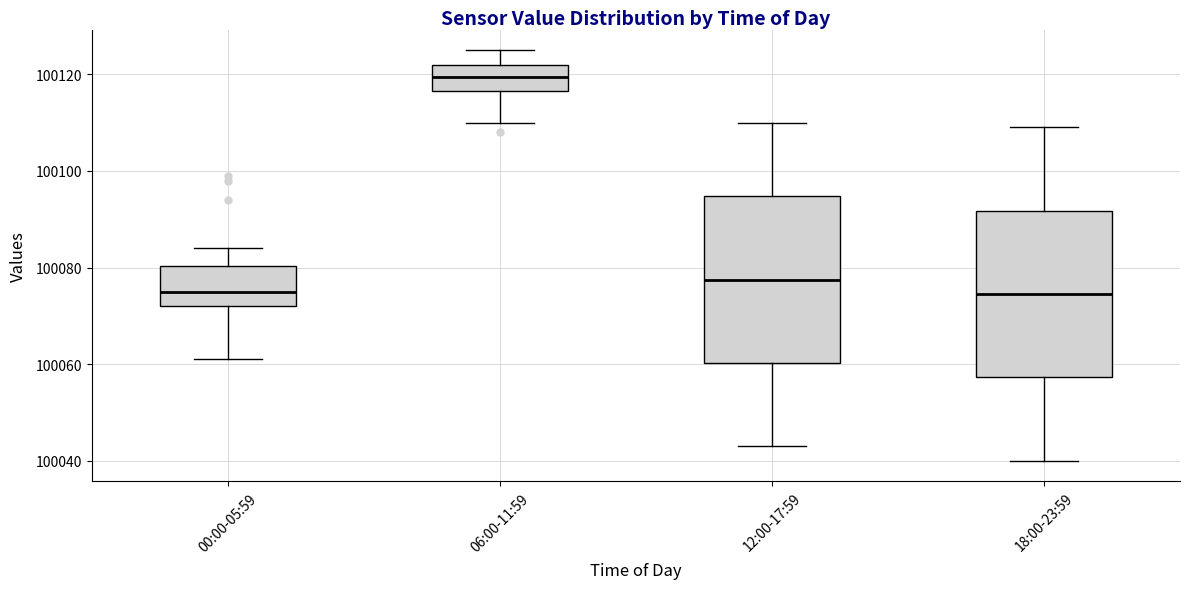

Reading left to right, read every box against the y-axis: the position of its median line, the range the box covers, and the ends of its whiskers. The values are not printed on the chart, so give them approximately, as read against the axis.

00:00-05:59: median 100076, box 100072 to 100080, whiskers 100062 to 100084
06:00-11:59: median 100120, box 100116 to 100122, whiskers 100110 to 100126
12:00-17:59: median 100078, box 100060 to 100094, whiskers 100044 to 100110
18:00-23:59: median 100074, box 100058 to 100092, whiskers 100040 to 100110